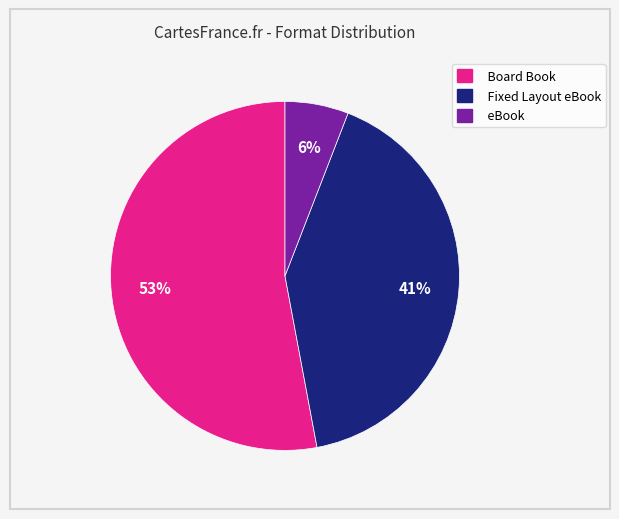

What percentage is the eBook slice, to the nearest percent?

6%